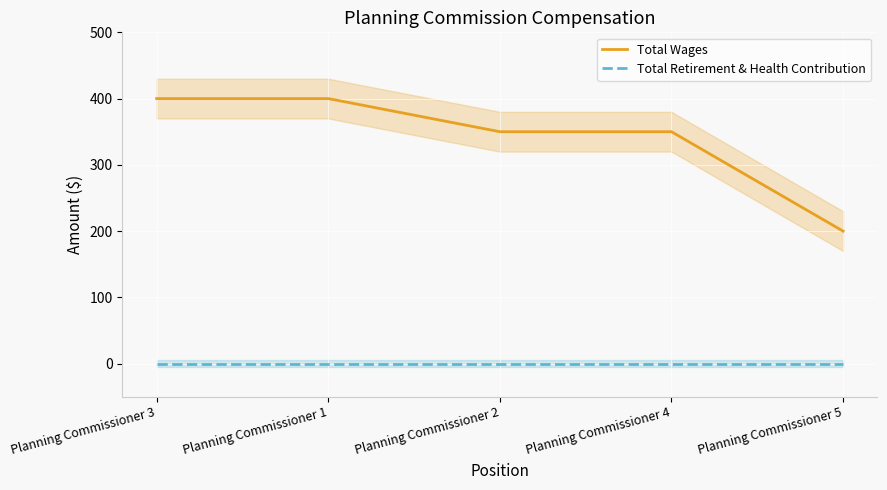

Reading right to left, transcribe all the data shown in this chart.

Total Wages: Planning Commissioner 5=200	Planning Commissioner 4=350	Planning Commissioner 2=350	Planning Commissioner 1=400	Planning Commissioner 3=400
Total Retirement & Health Contribution: Planning Commissioner 5=0	Planning Commissioner 4=0	Planning Commissioner 2=0	Planning Commissioner 1=0	Planning Commissioner 3=0